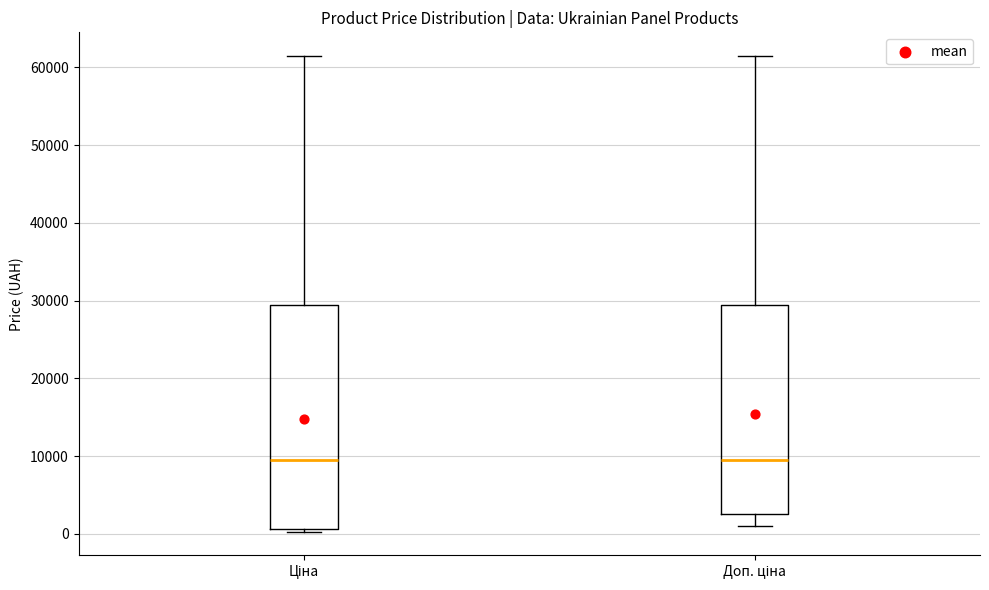

Reading left to right, transcribe this box plot: for each box, give where its median line is, the range the box spans, and where its two whiskers end, as read against the y-axis. The values are not printed on the chart, so give them approximately, as read against the axis.

Ціна: median 9000, box 1000 to 29000, whiskers 0 to 61000
Доп. ціна: median 9000, box 3000 to 29000, whiskers 1000 to 61000